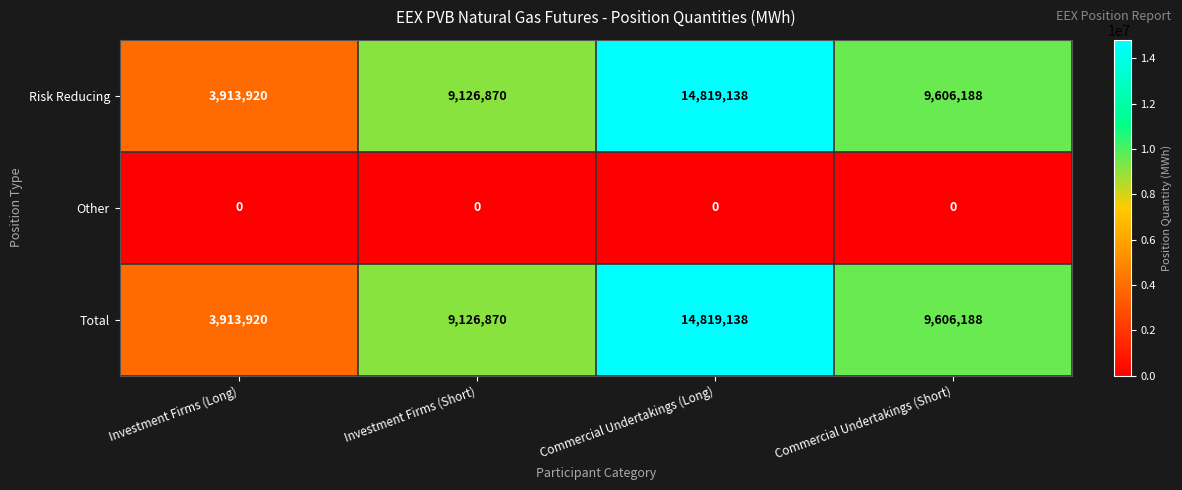

What is the difference between the highest and lowest values at Commercial Undertakings (Long)?

14819138